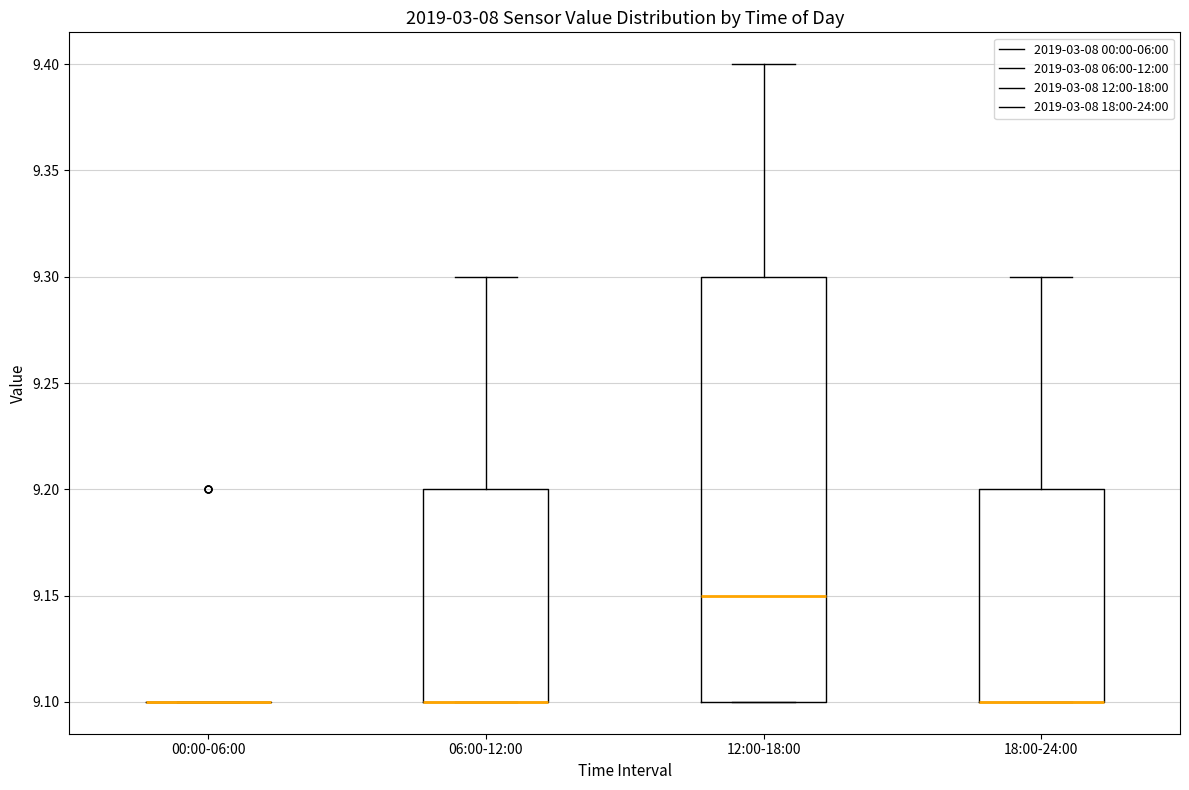

Where is the upper edge of the box for 18:00-24:00 on the y-axis? The values are not printed on the chart, so give them approximately, as read against the axis.

9.20